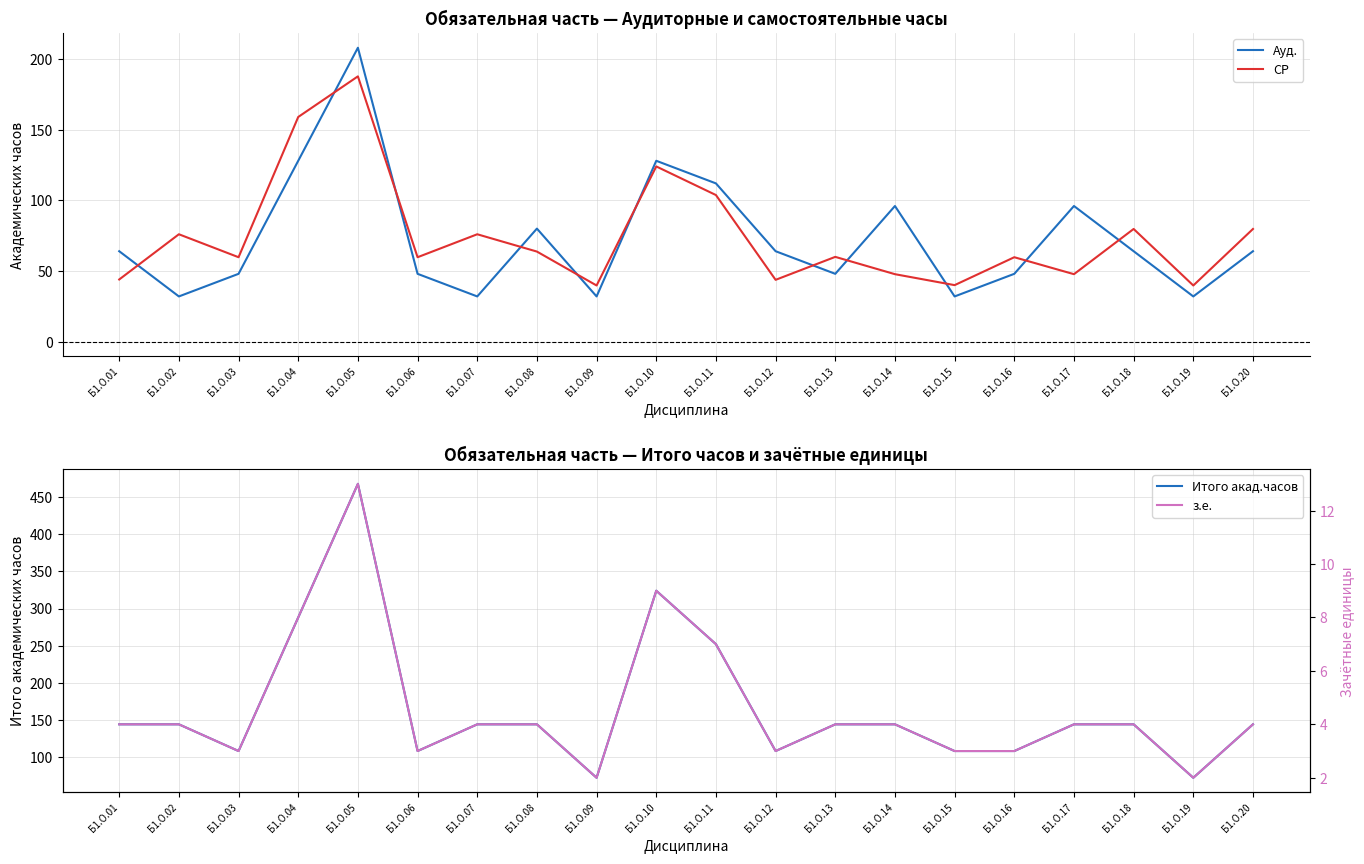

The Итого акад.часов series shows 752.7 at Б1.О.05. True or false?

False